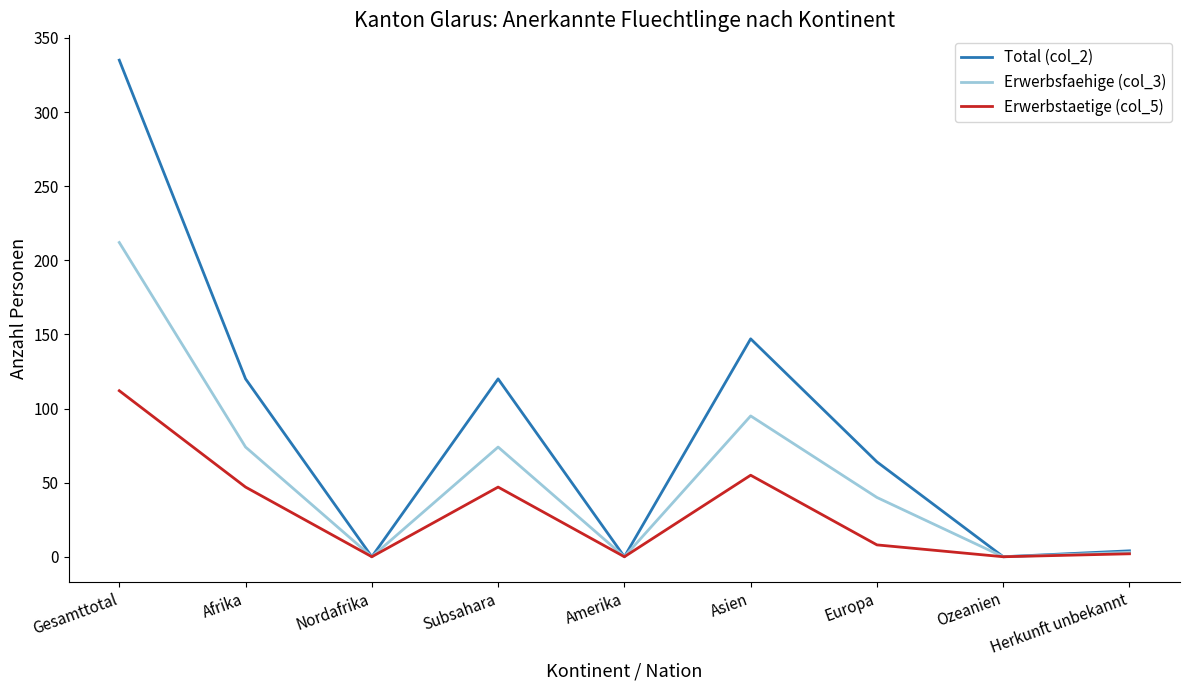

Which category has the highest value in the Erwerbstaetige (col_5) series?

Gesamttotal